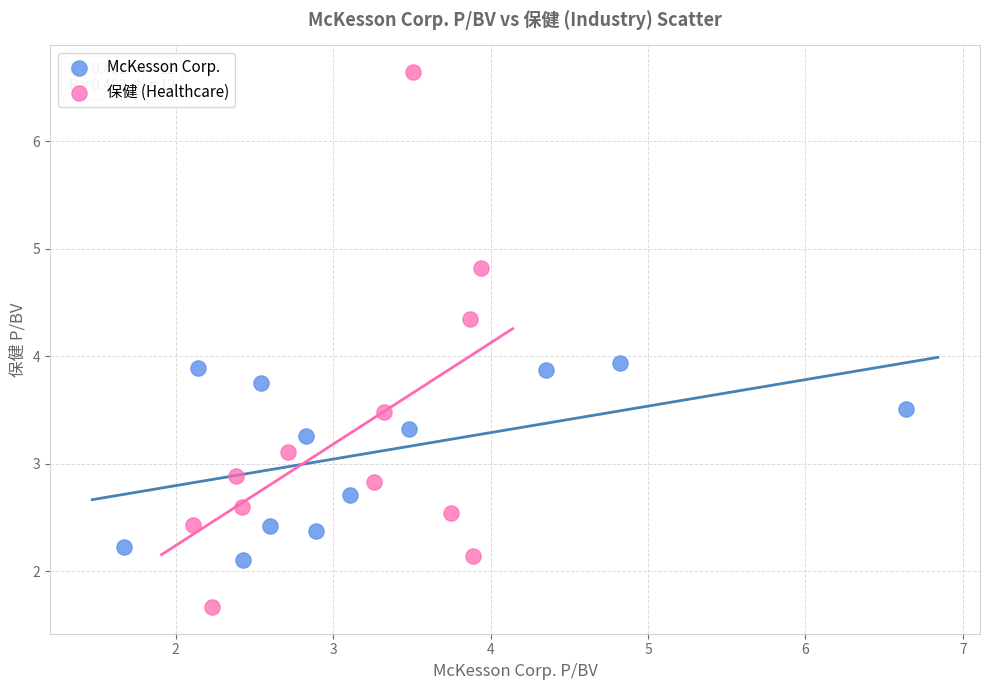

Which series reaches the minimum Y coordinate?

保健 (Healthcare)